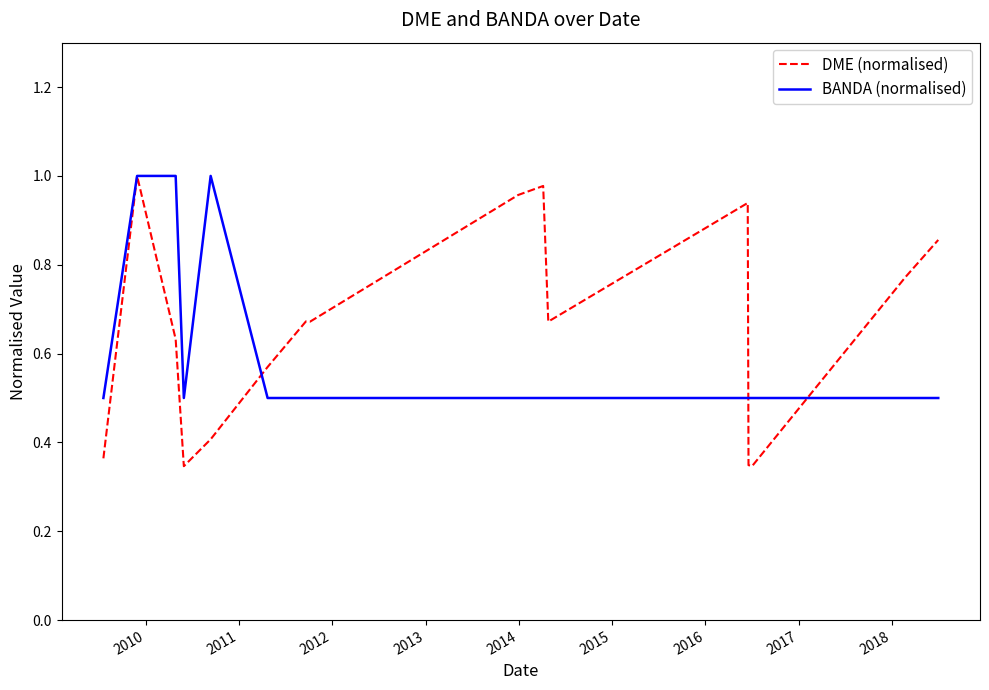

How many lines are shown in the chart?

2